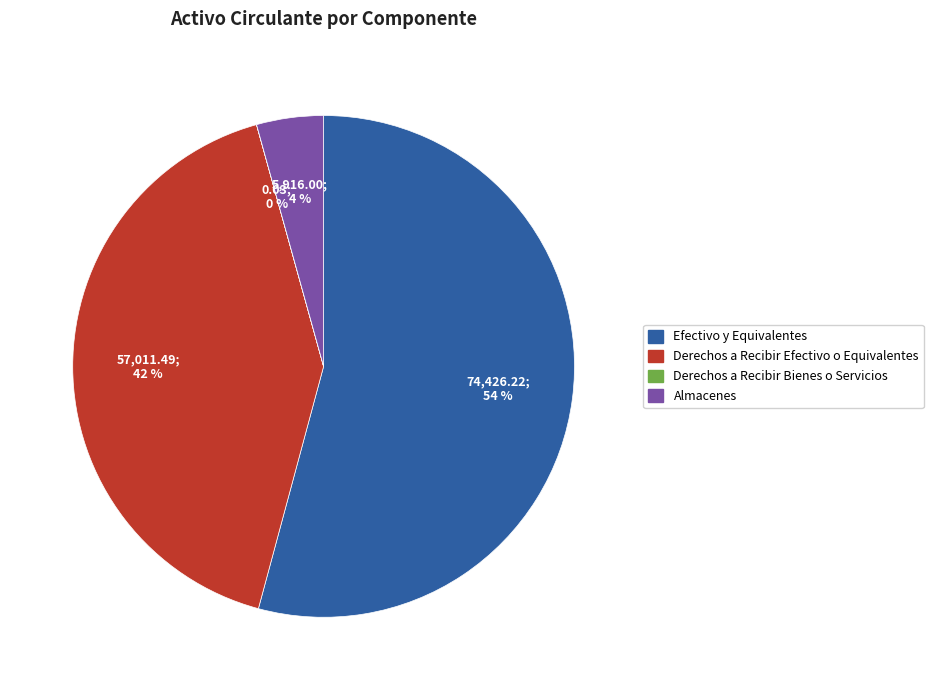

To the nearest percent, what is the difference between the largest and smallest slice percentages?

54%